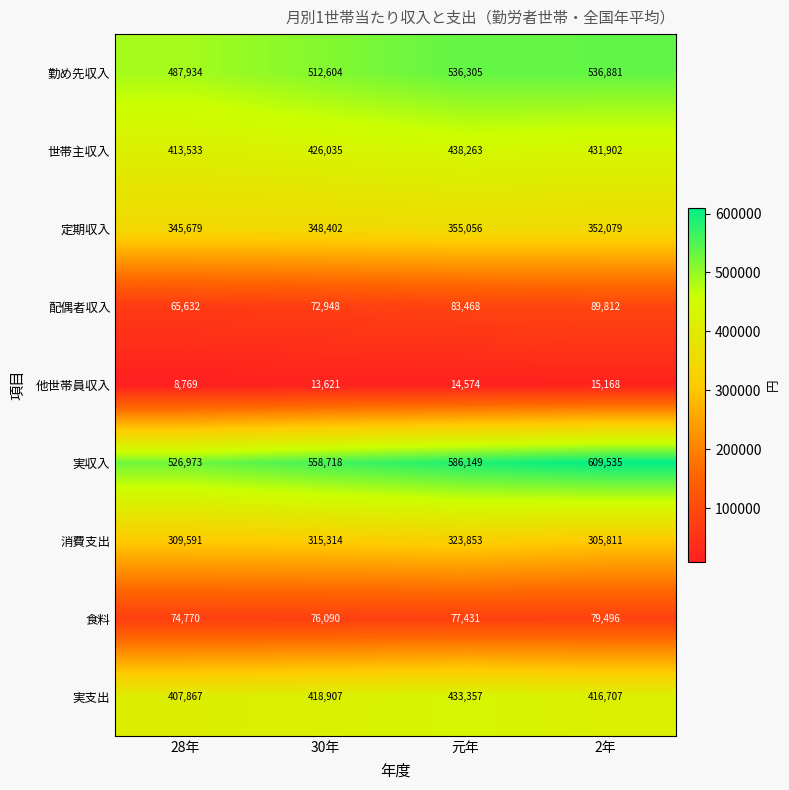

What is the total value across all series at 元年?

2848456